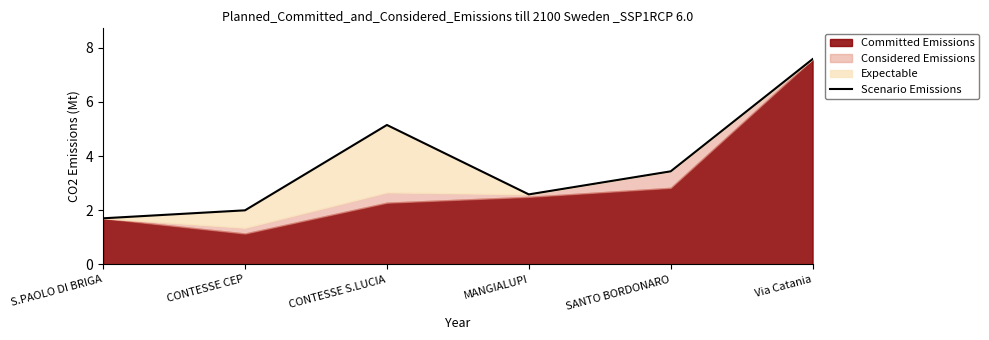

Count the number of categories in the chart.

6